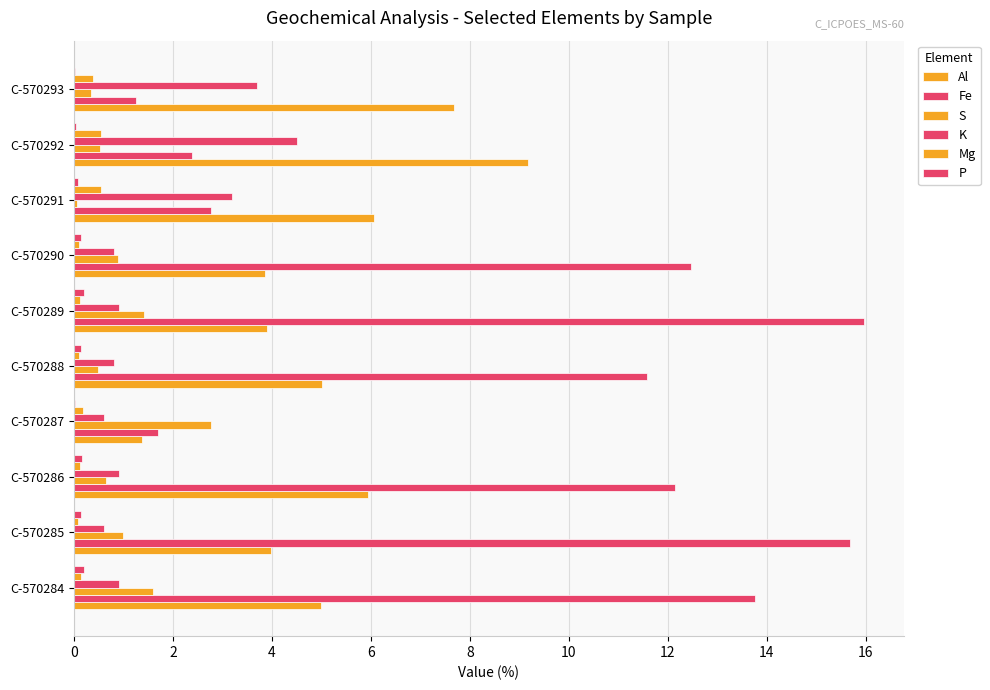

Count the number of data series in this chart.

6